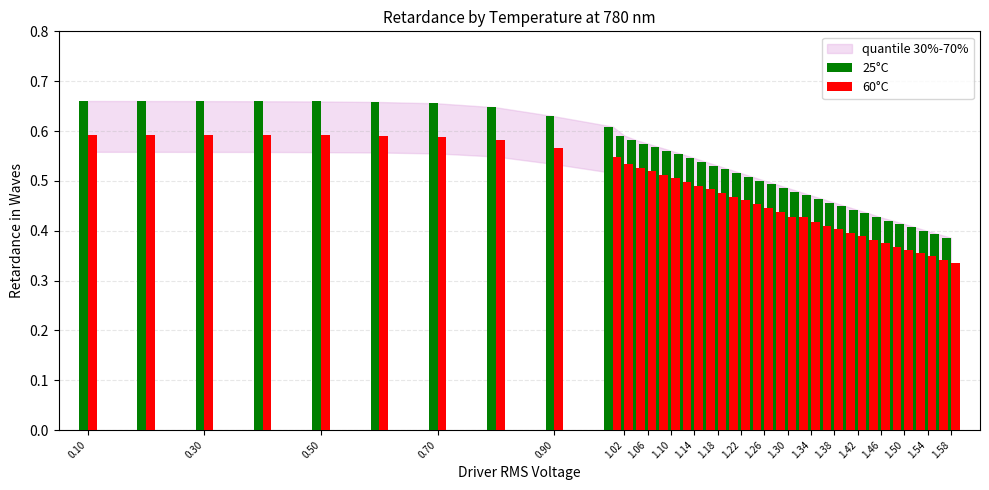

Is it true that 60°C equals 0.9 at 0.90?

False